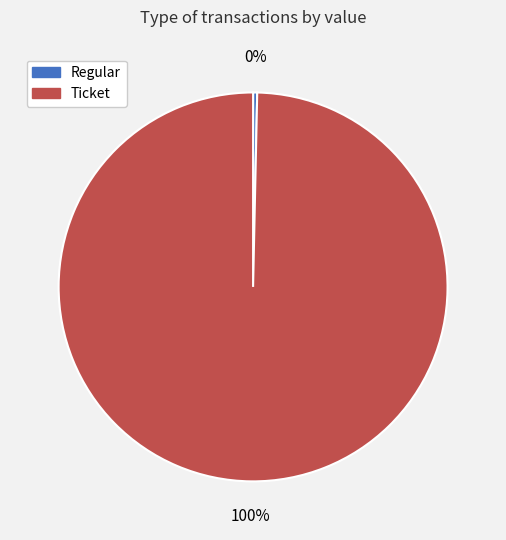

Between Regular and Ticket, which is larger?

Ticket